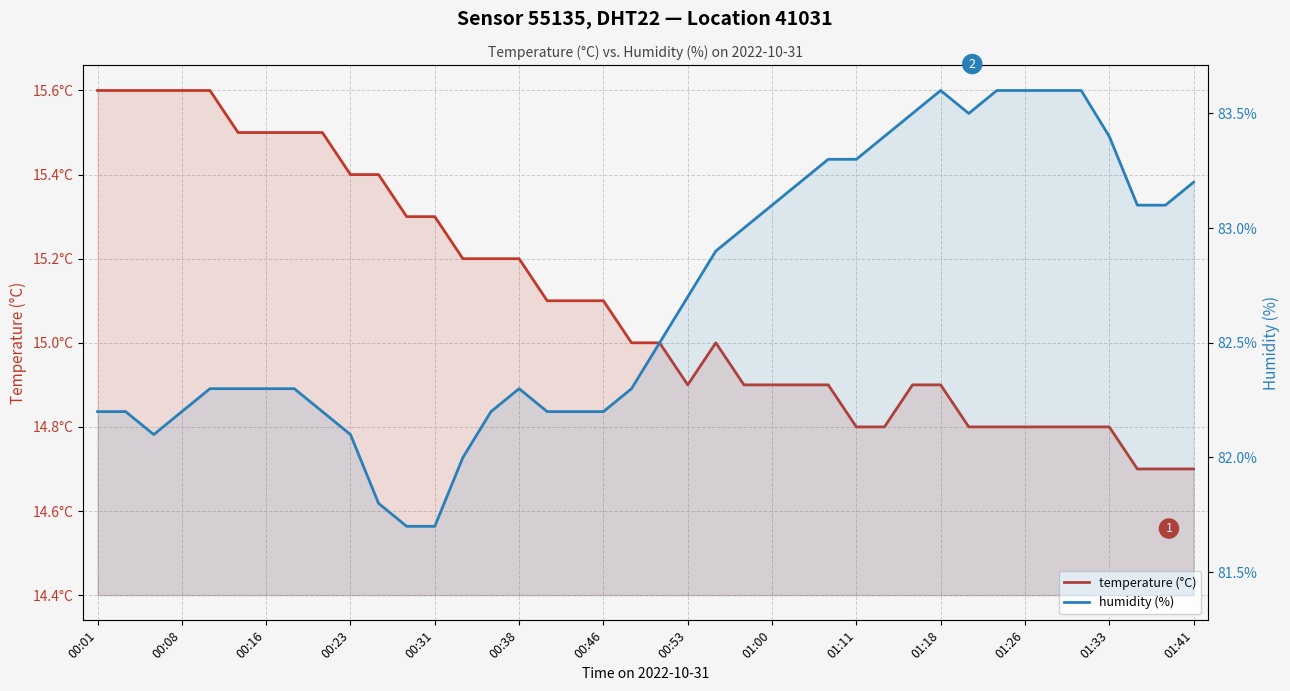

What is the total value across all series at 25?

98.1